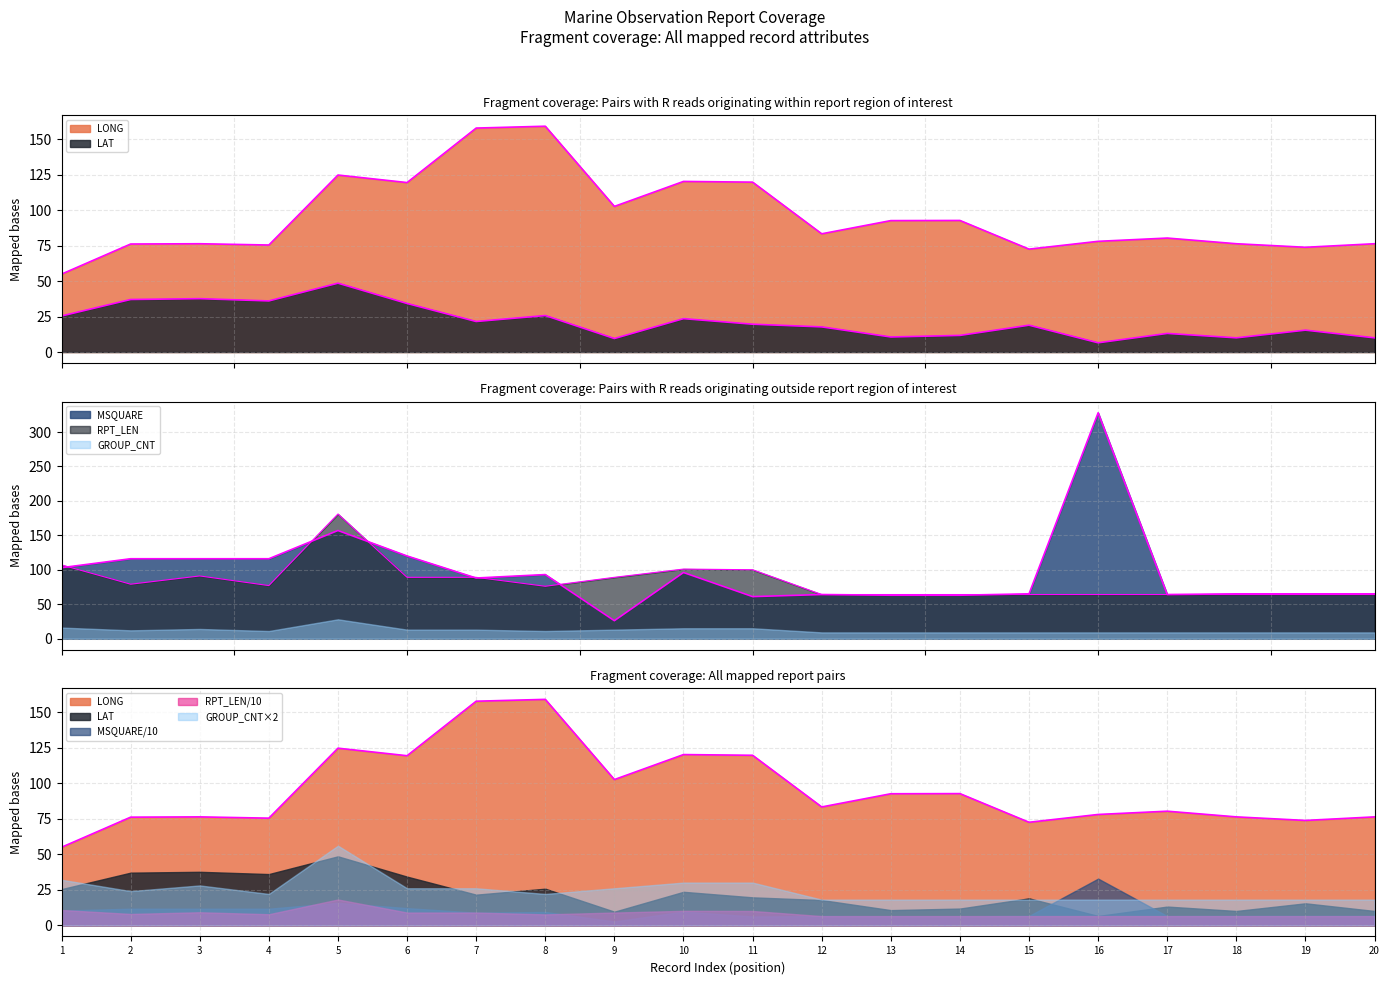

How many data points in LAT are less than 19?

10